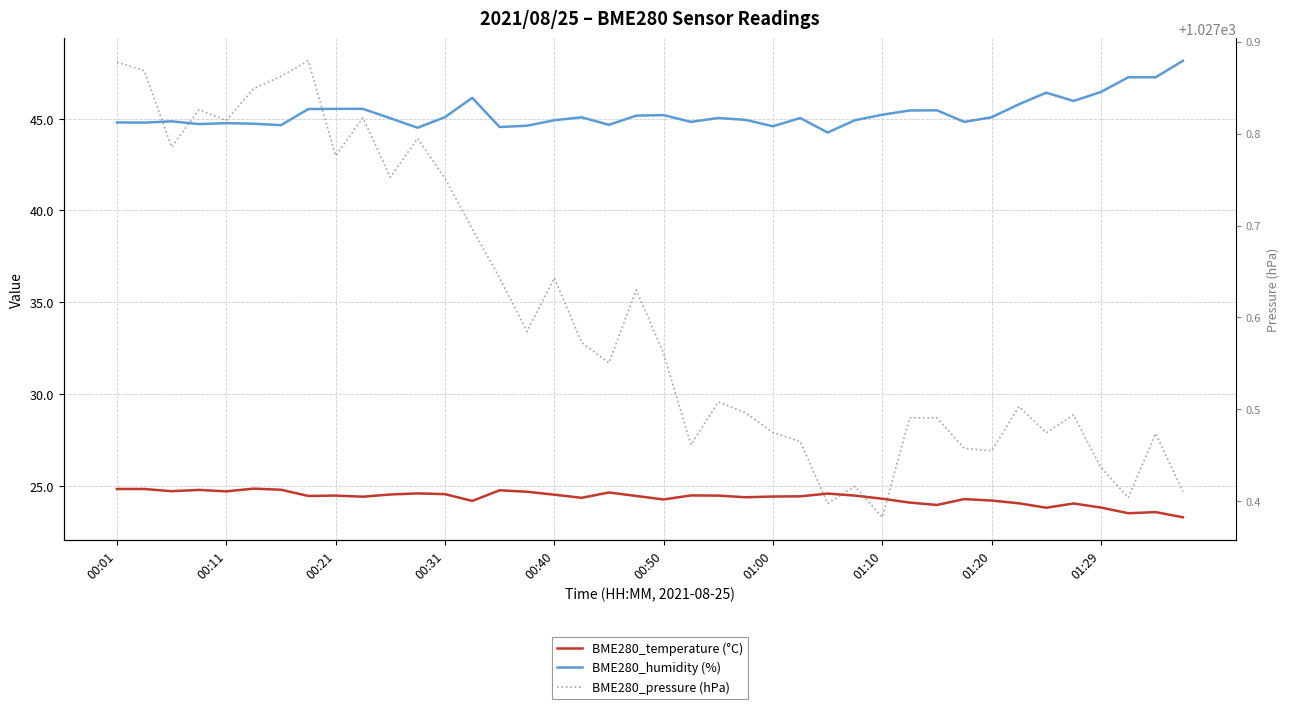

Does the chart have visible grid lines?

Yes